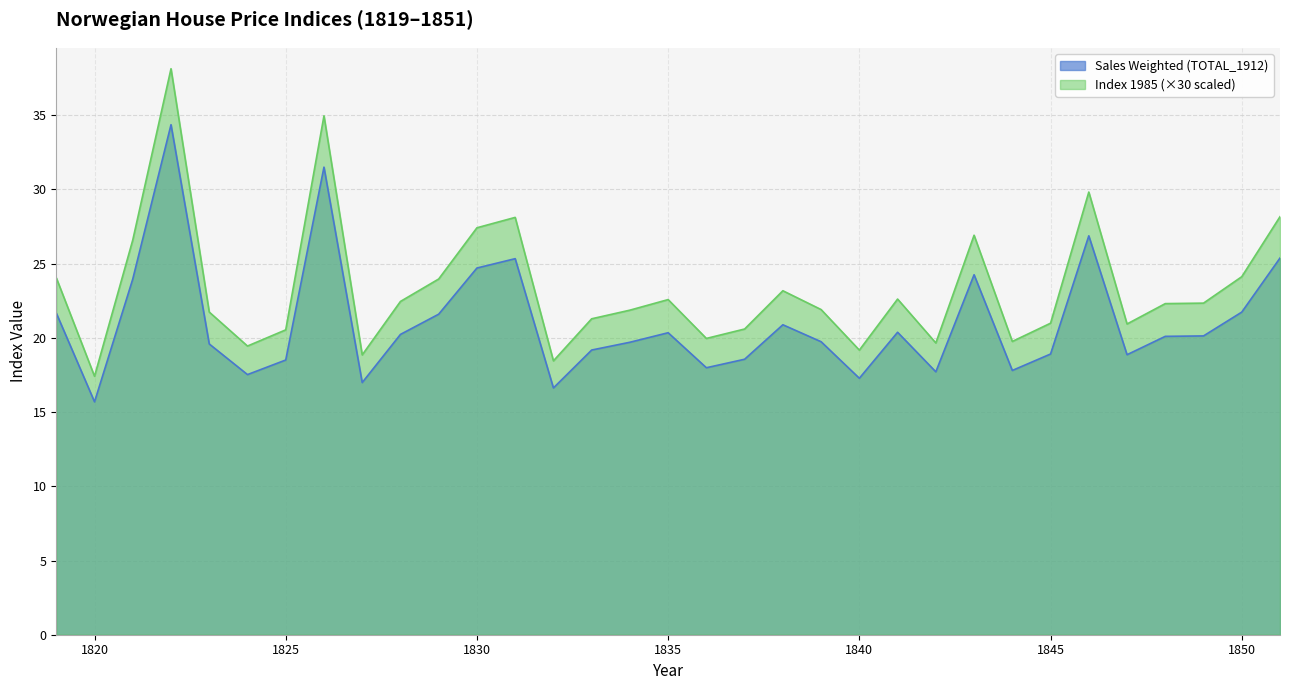

Which series has the largest total across all categories?

Index 1985 (×30 scaled)